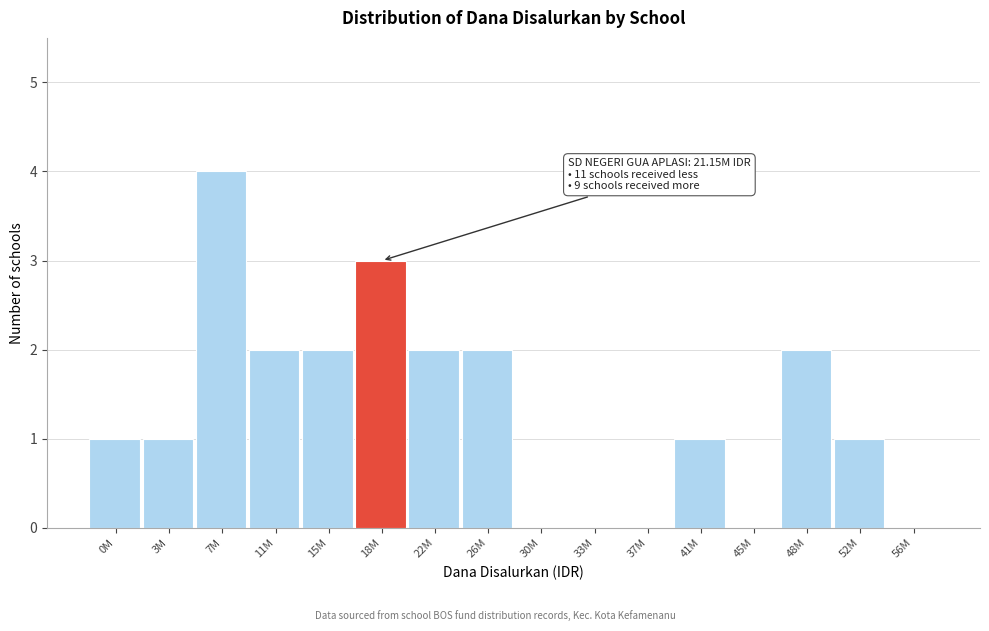

Reading right to left, list all the values displayed in this chart.

56M=0	52M=1	48M=2	45M=0	41M=1	37M=0	33M=0	30M=0	26M=2	22M=2	18M=3	15M=2	11M=2	7M=4	3M=1	0M=1